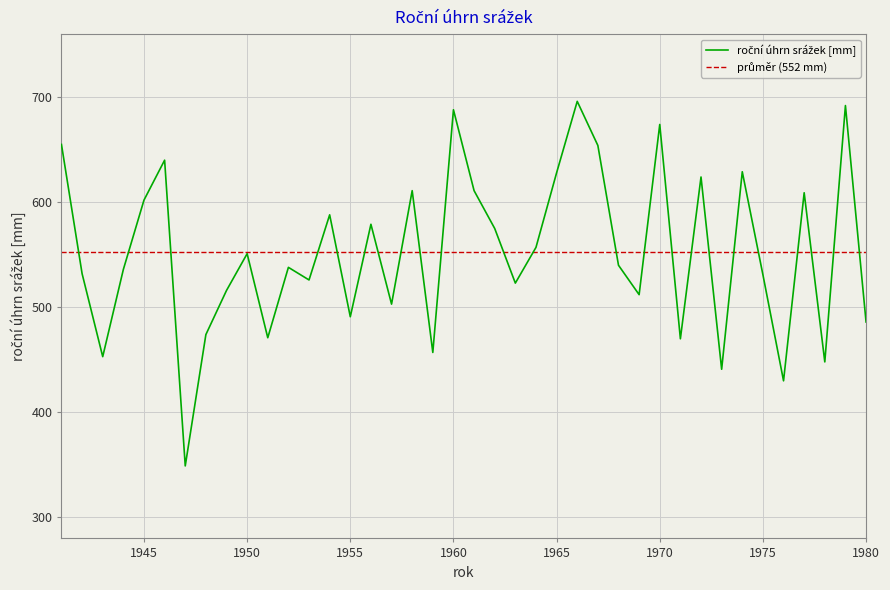

Which category has the lowest value across all series?

1947